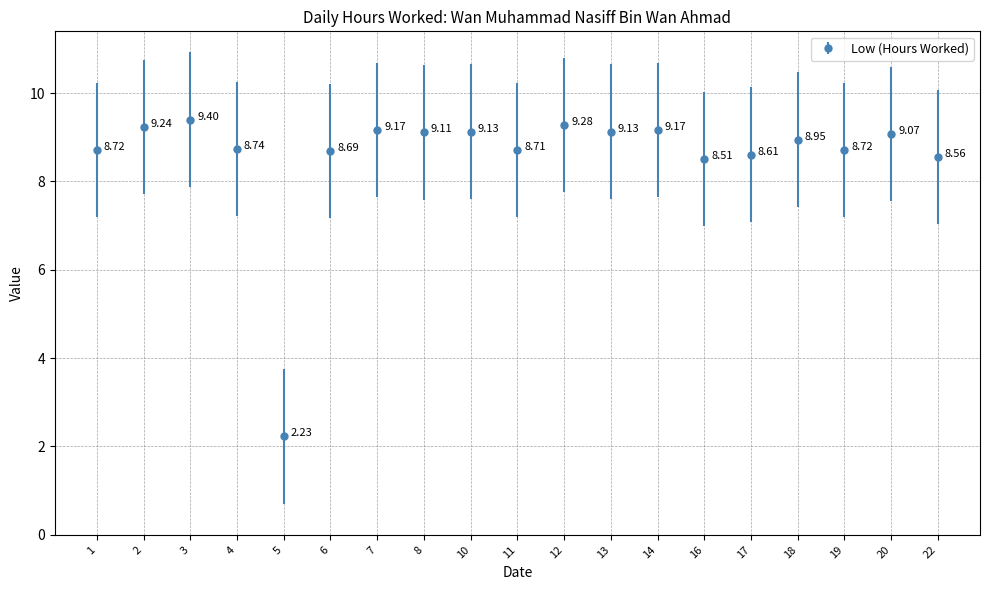

What is the ratio of the value at 2 to the value at 13?

1.0